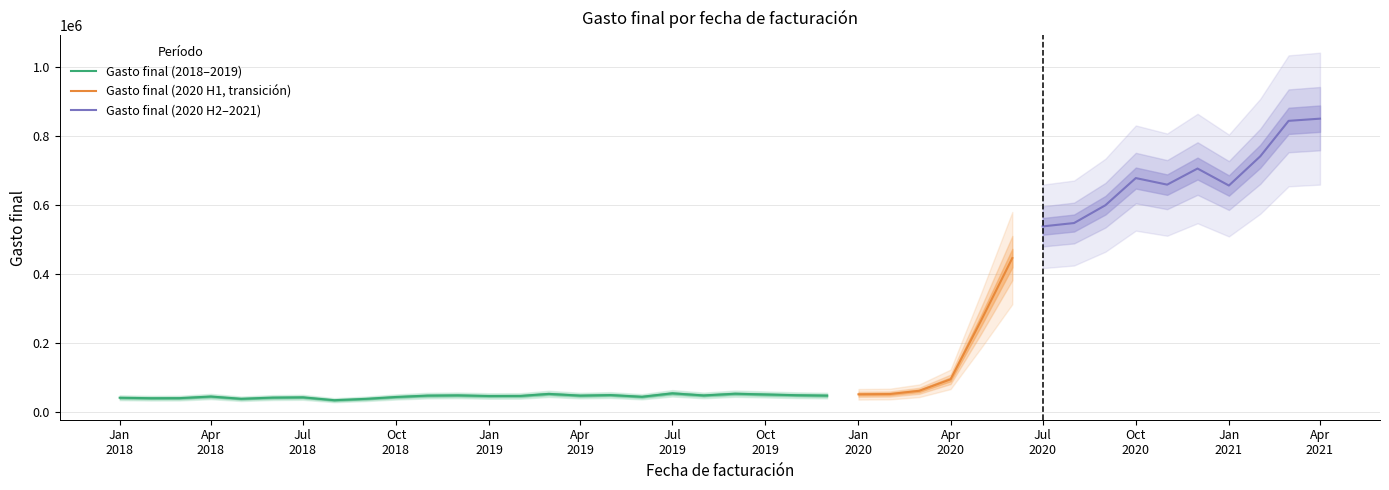

Which label corresponds to the smallest value in the chart?

2018-08-01